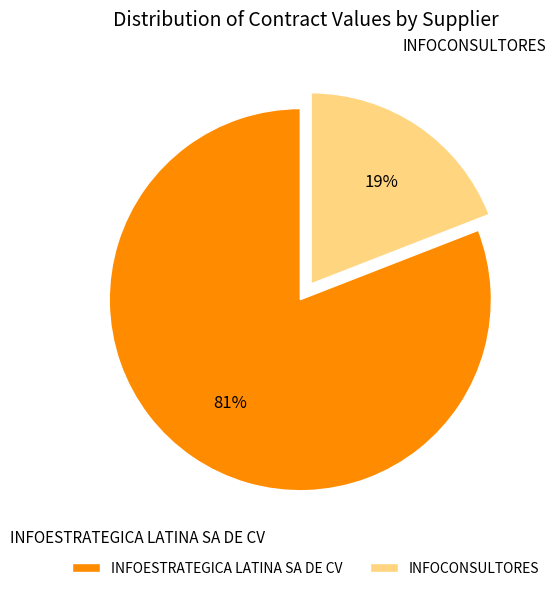

Is it true that INFOCONSULTORES is 19% of the pie?

True